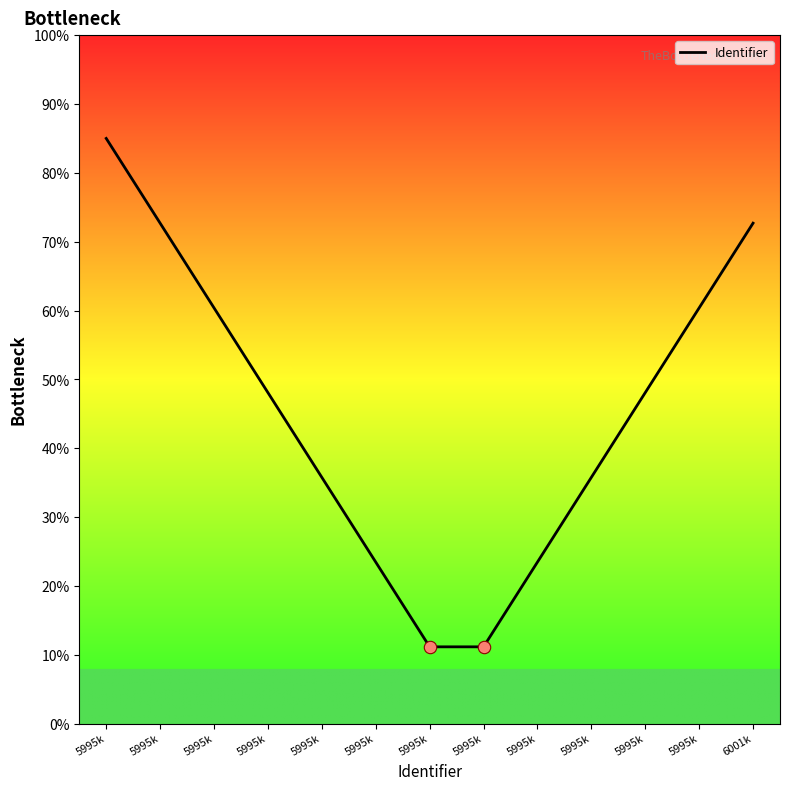

What is the change in value from 5995k to 5995k?

-49.2